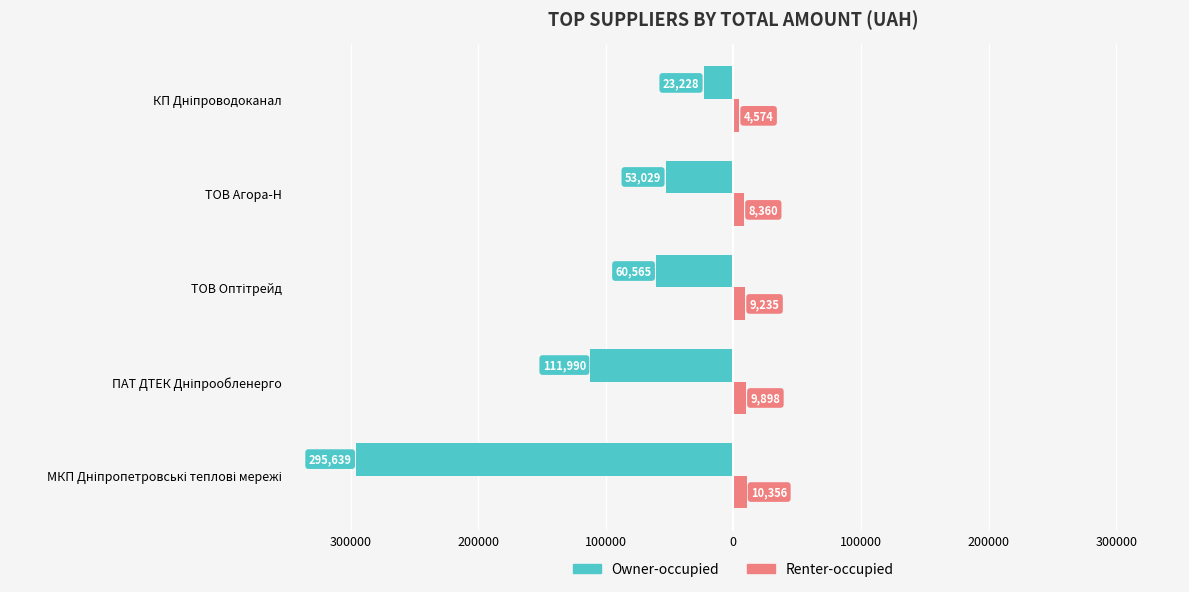

What is the lowest value of the Owner-occupied series?

-295638.6